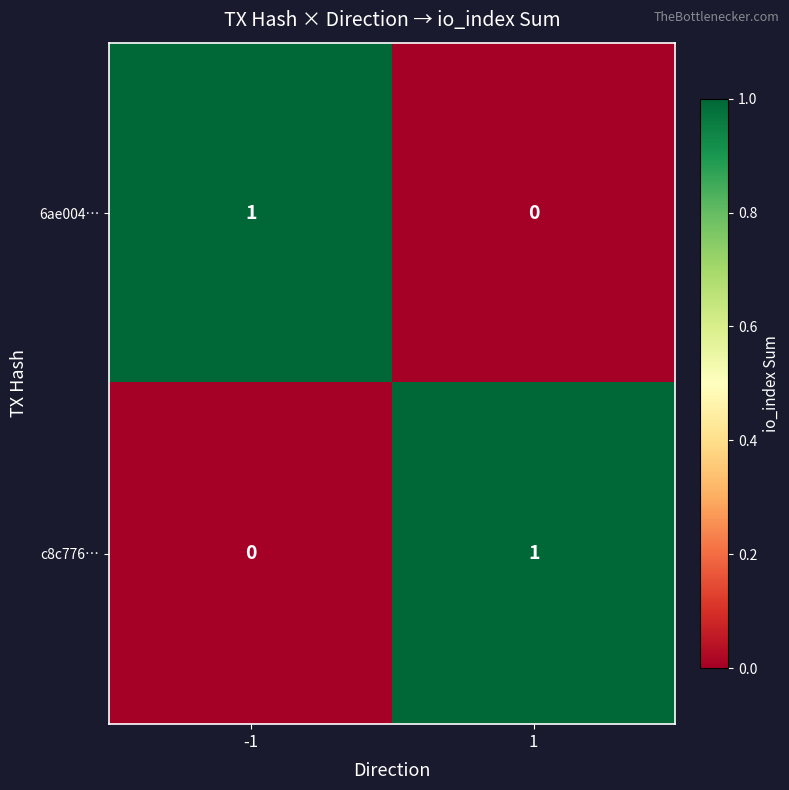

The value of c8c776… at 1 is 2. True or false?

False